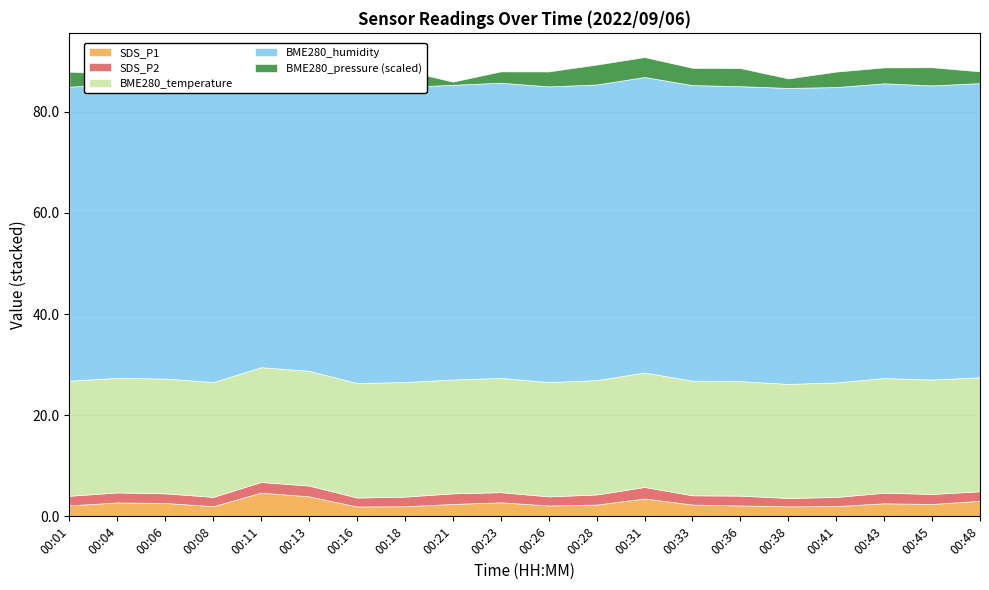

True or false: BME280_humidity and BME280_pressure_norm intersect in this chart.

False